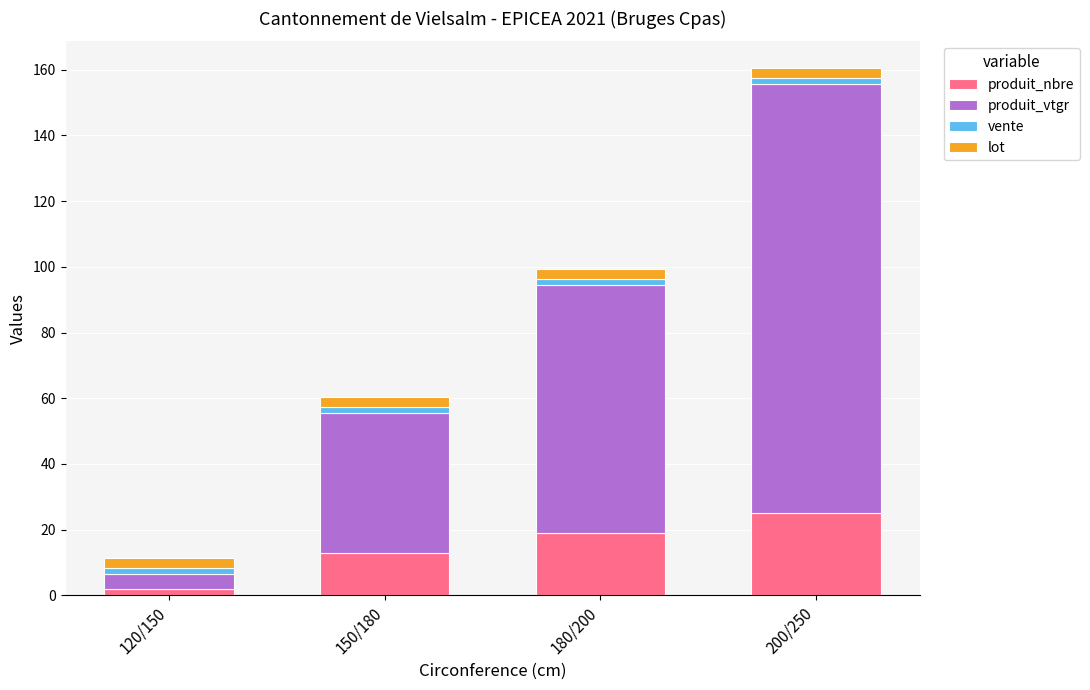

The produit_nbre series shows 13.0 at 150/180. True or false?

True